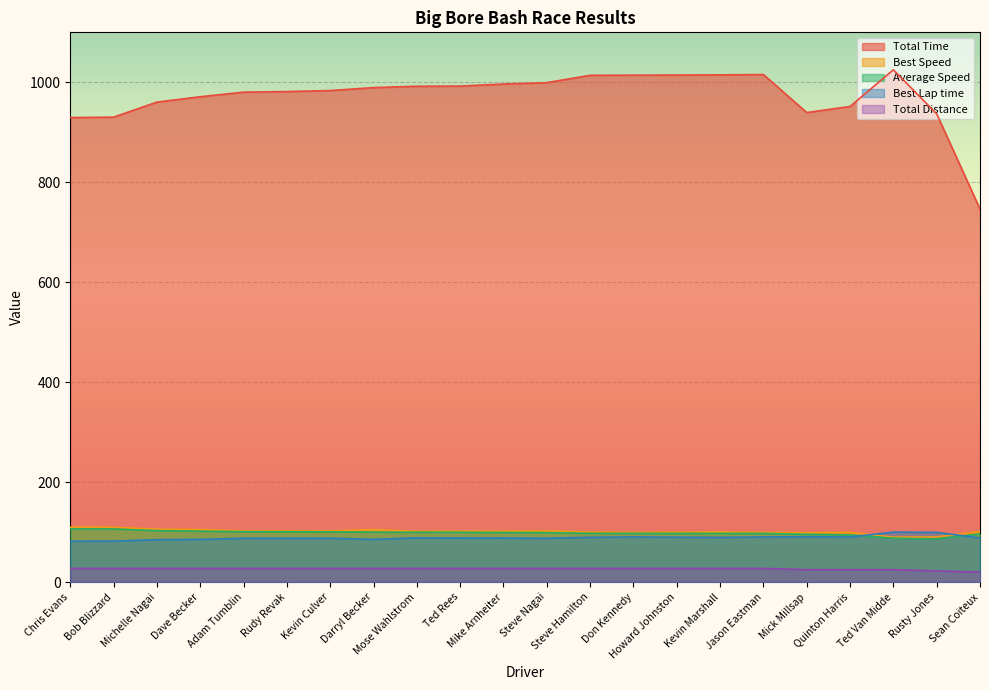

Which has a higher value, Rudy Revak or Adam Tumblin?

Rudy Revak